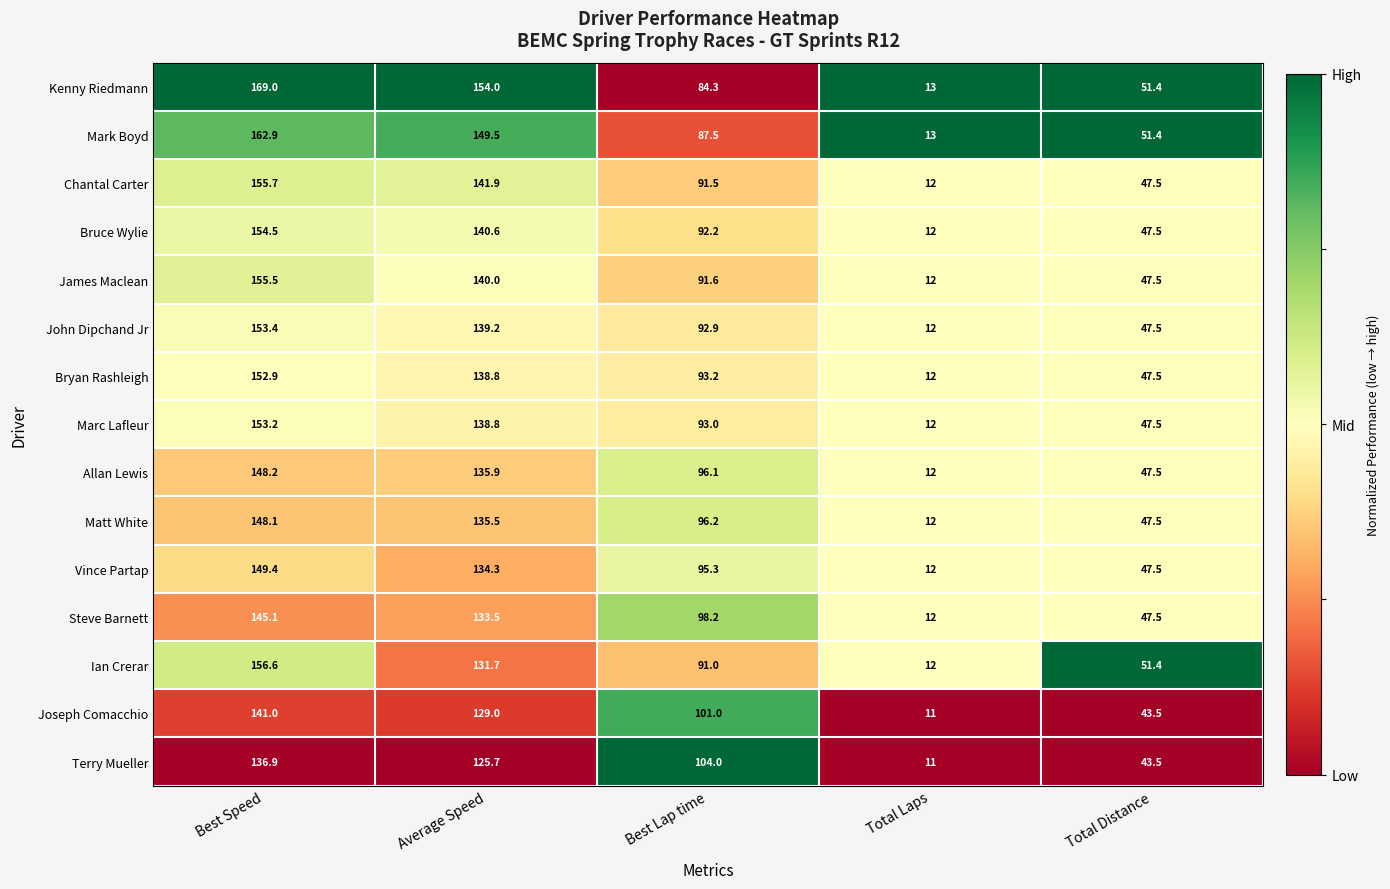

Is it true that Joseph Comacchio equals 16.7 at Total Laps?

False